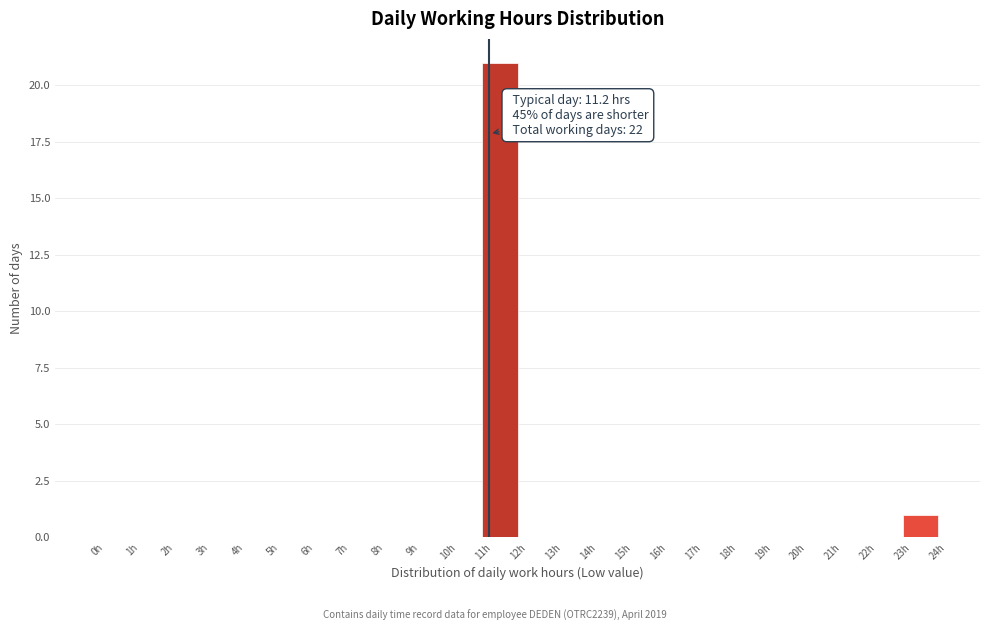

Over which range of the x-axis is the bar tallest?

11 to 12